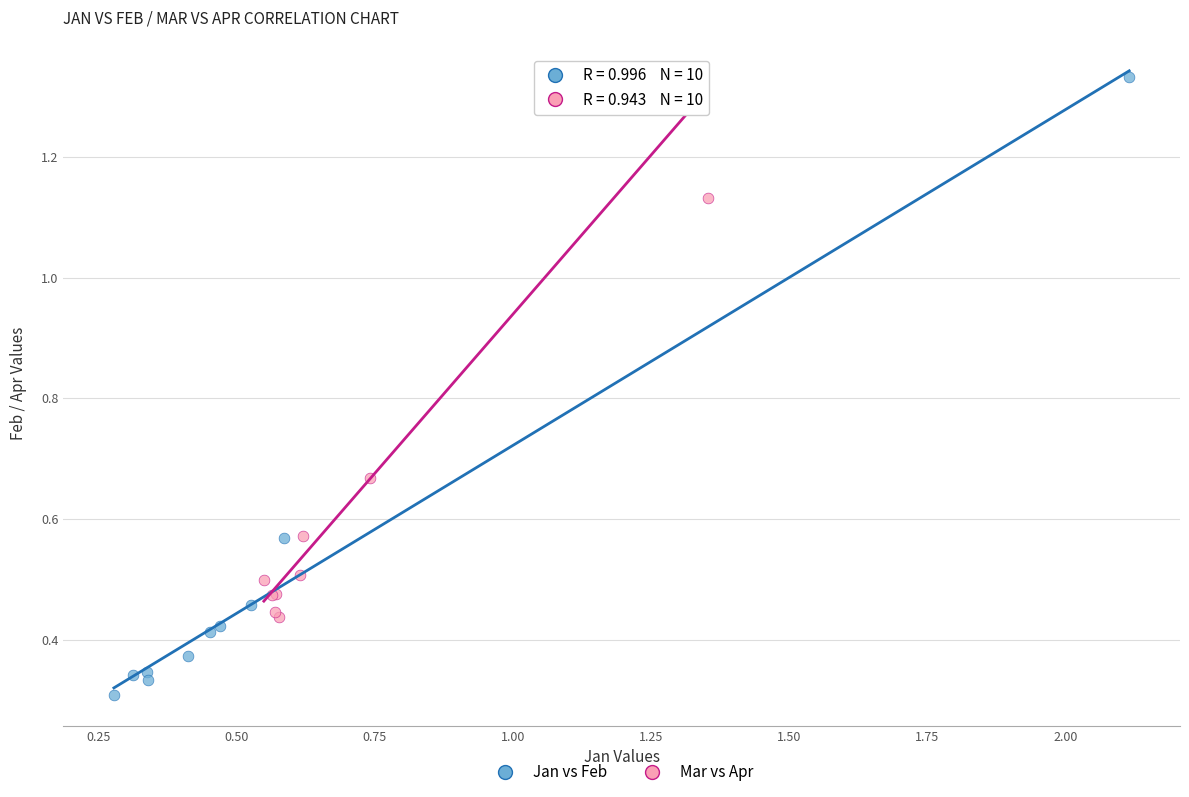

Which series has the largest Y range (max minus min)?

Jan vs Feb